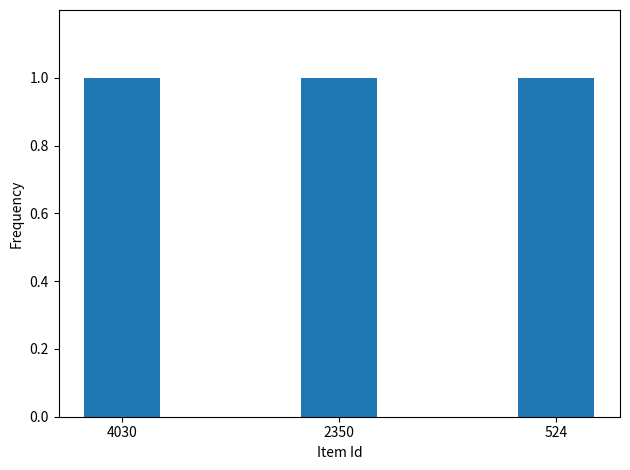

Reading right to left, list all the values displayed in this chart.

524	2350	4030